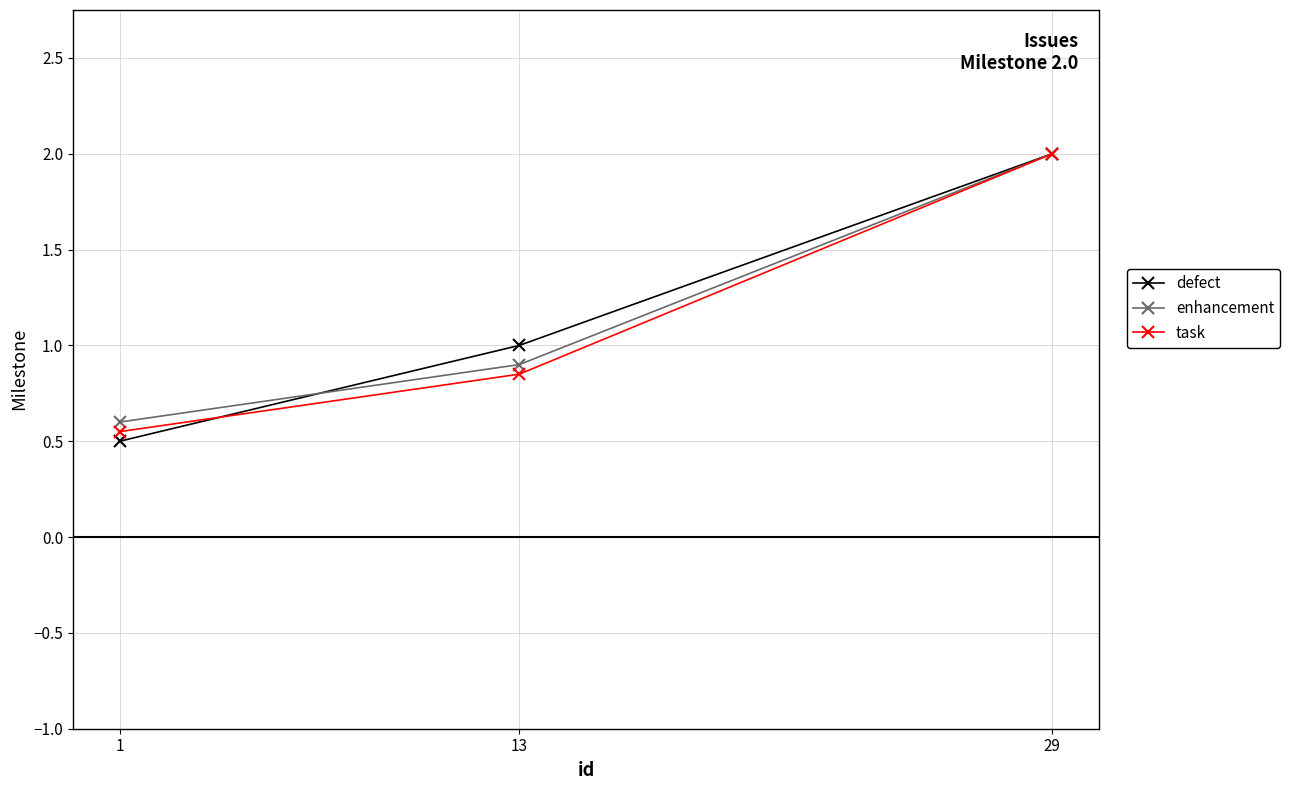

Is the value of enhancement at 29 greater than the value of defect at 13?

Yes